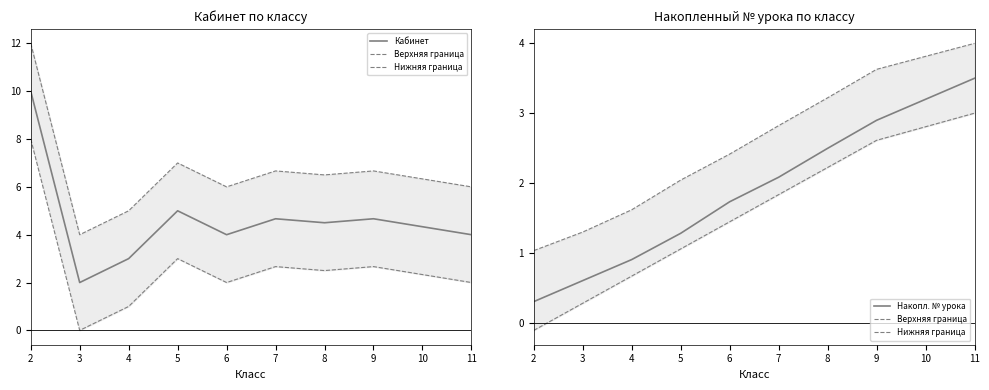

What is the maximum value for Верхняя граница?

4.0